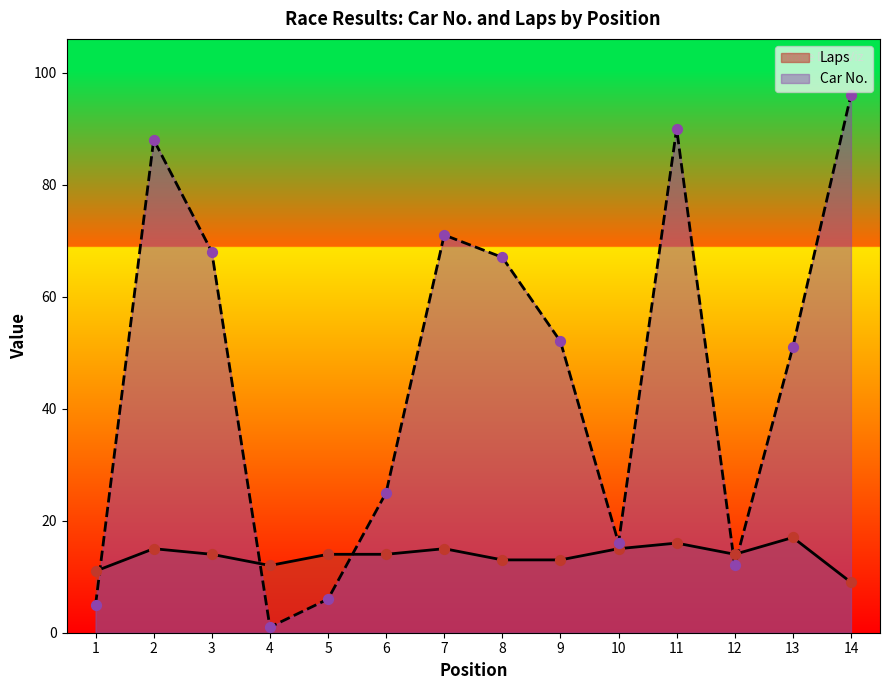

Which series has the largest total across all categories?

Car No.